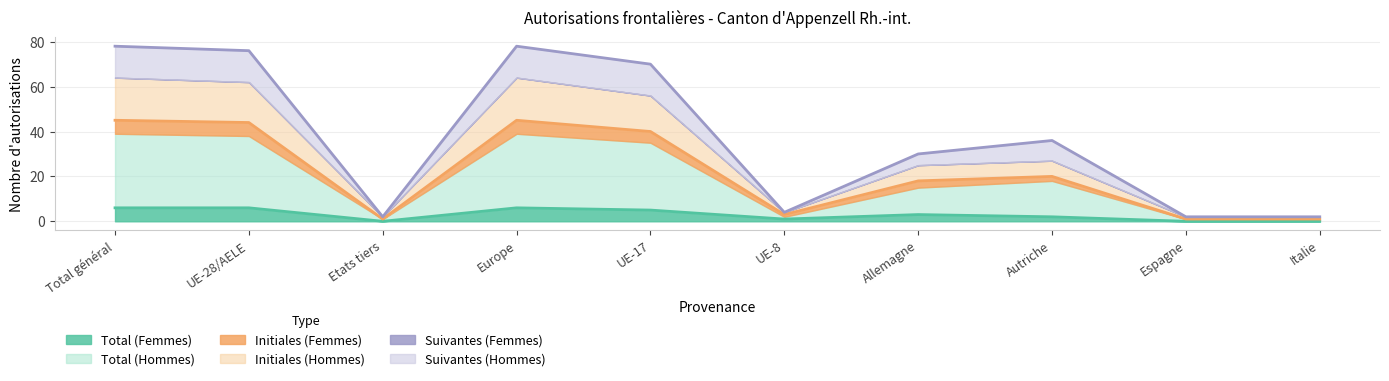

Which series has the largest total across all categories?

Total (Hommes)